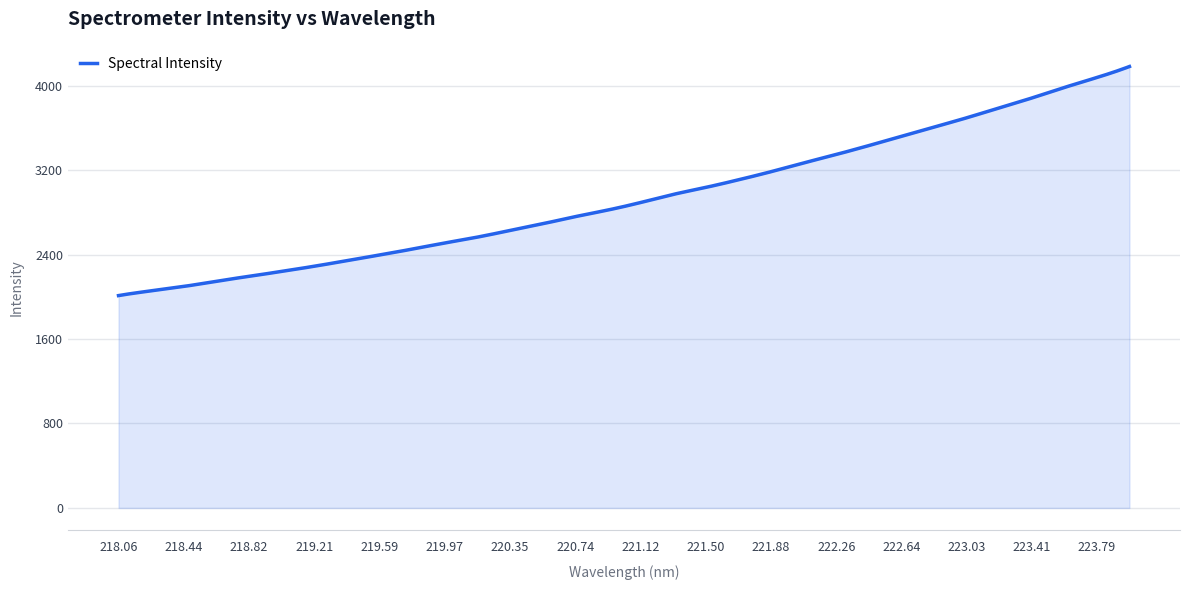

What is the minimum value shown in the chart?

2011.4